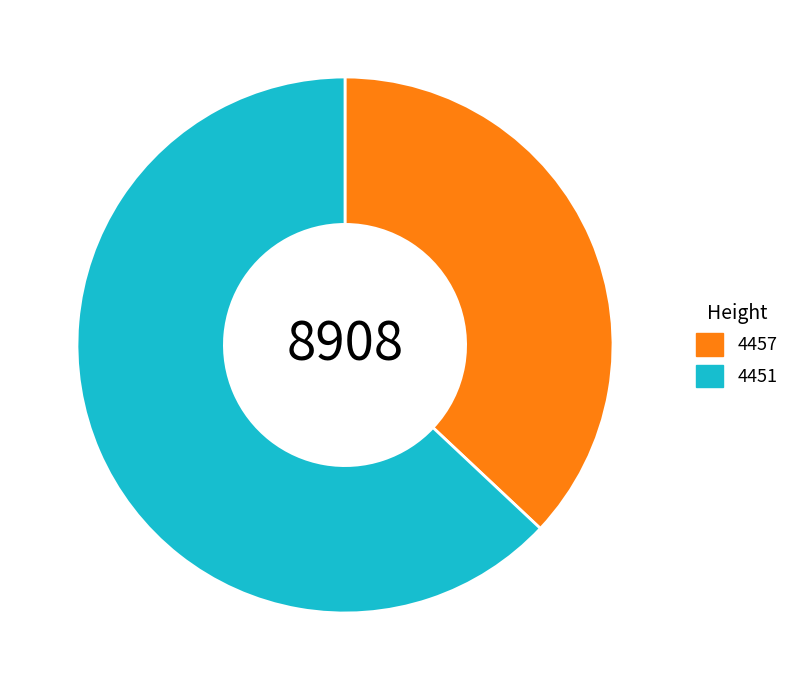

How many segments does this pie chart have?

2